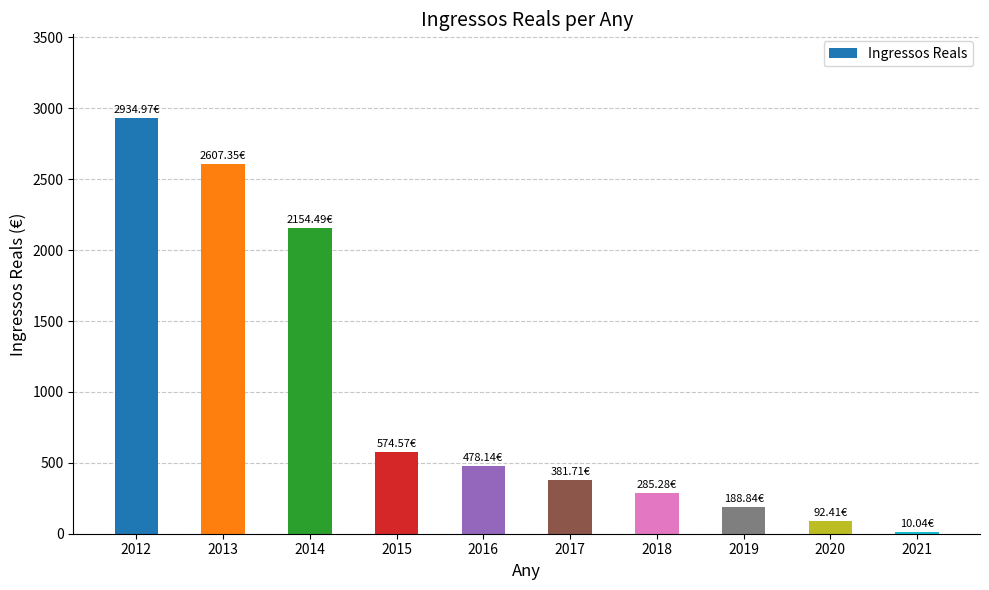

What is the ratio of the value at 2012 to the value at 2016?

6.1